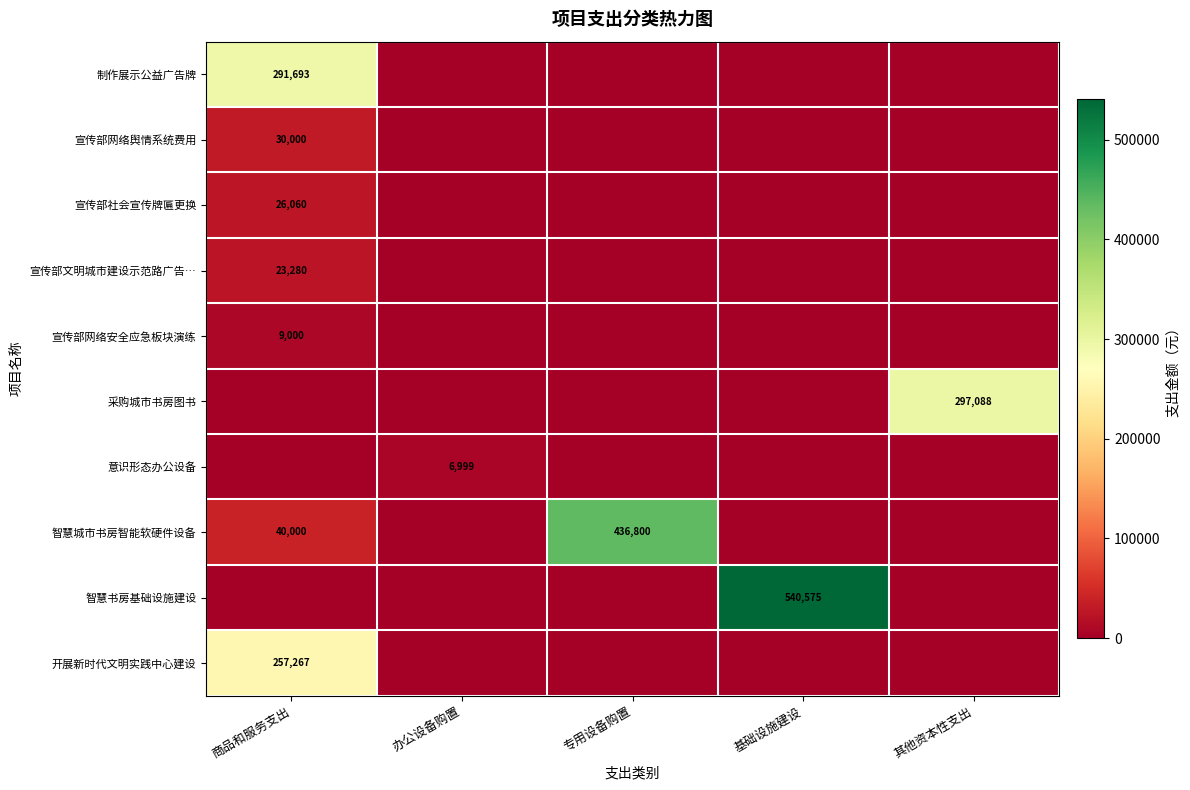

The value of 采购城市书房图书 at 其他资本性支出 is 297088. True or false?

True